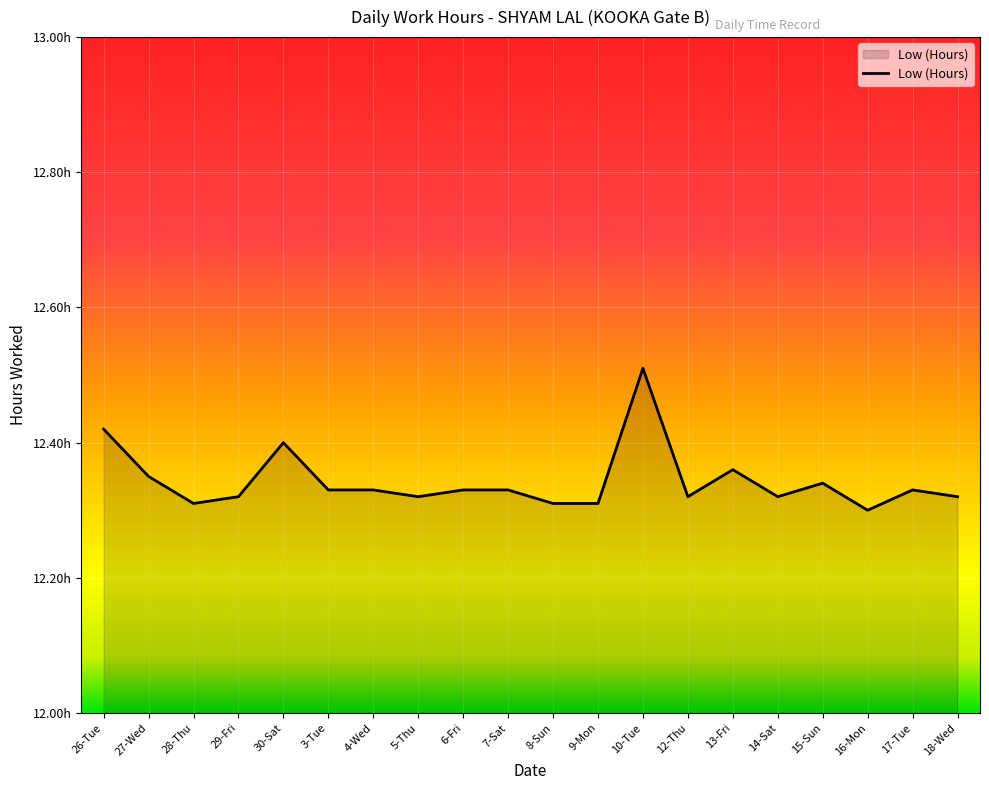

At which category does the data reach its first local valley?

28-Thu